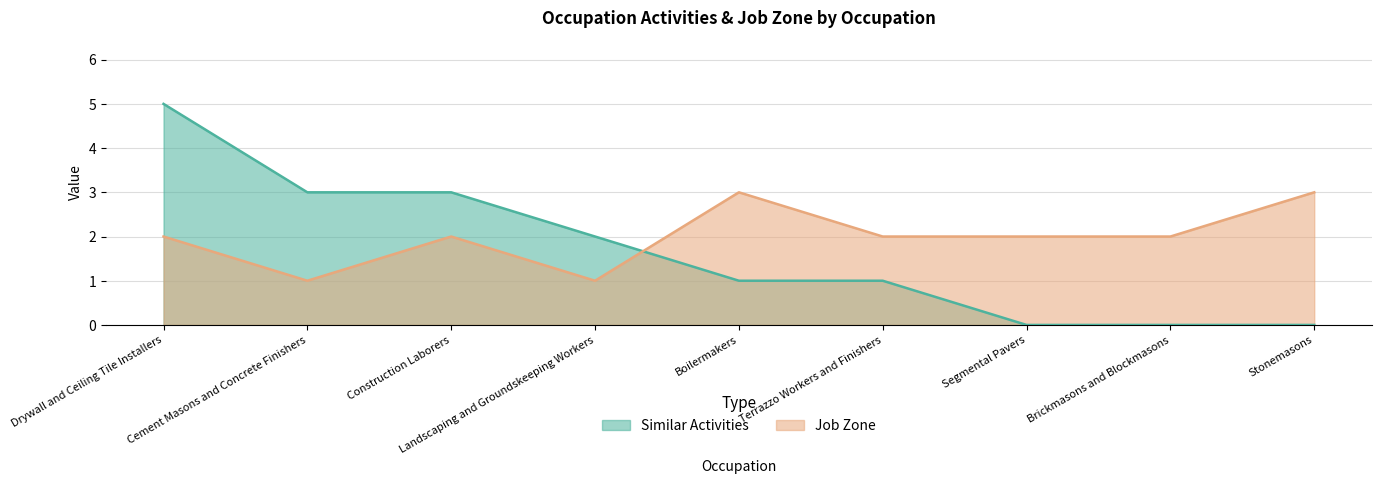

What is the difference between the highest and lowest values at Boilermakers?

2